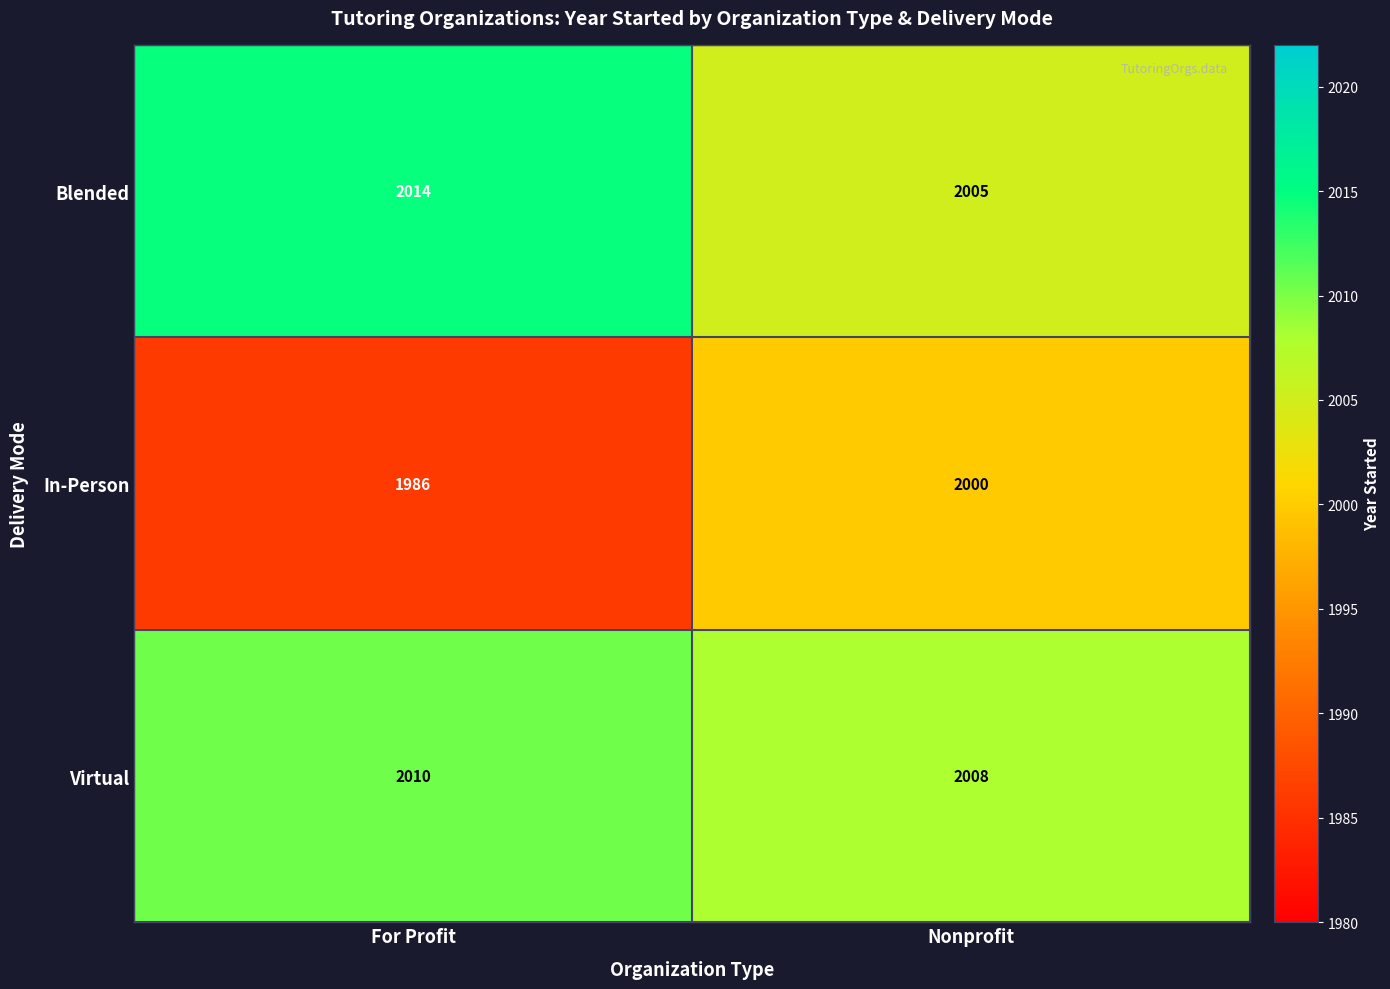

What is the difference between the maximum and minimum values in the In-Person series?

14